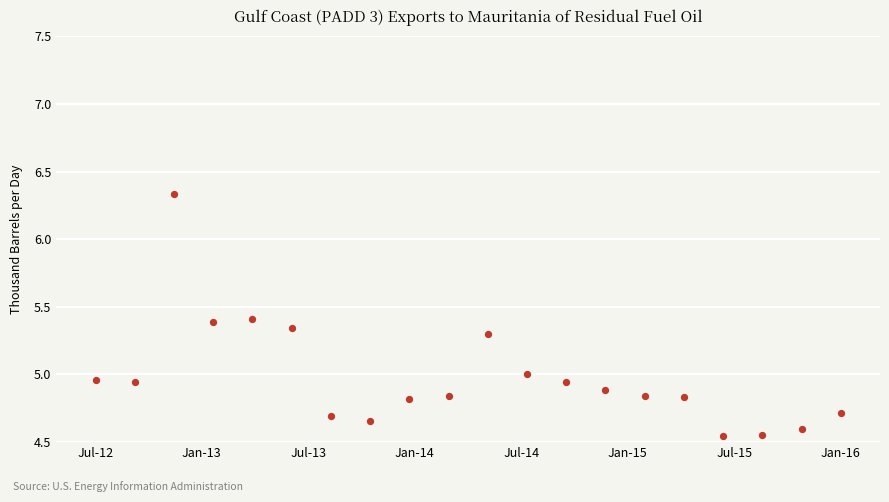

What is the range of Y values (max minus min)?

1.8